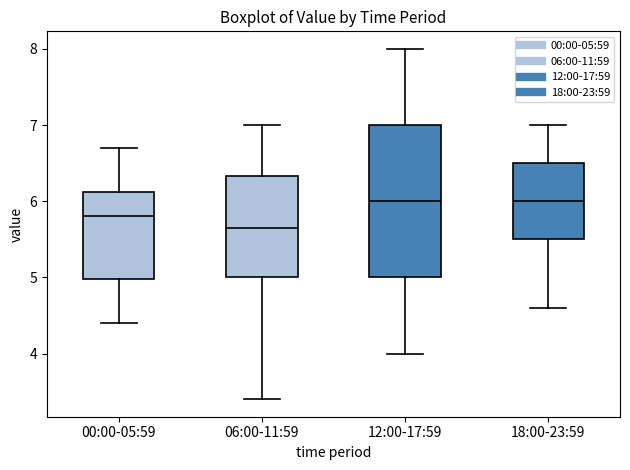

Which box is the tallest, from its lower edge to its upper edge?

12:00-17:59